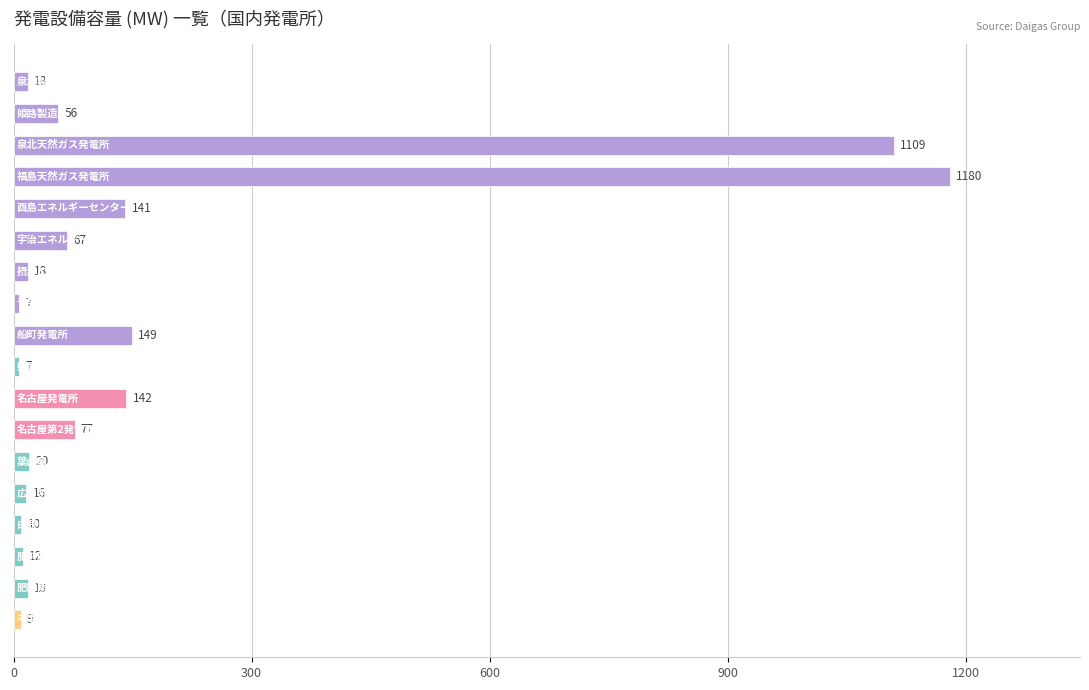

Reading top to bottom, transcribe all the data shown in this chart.

18	56	1109	1180	141	67	18	7	149	7	142	77	20	16	10	12	18	9